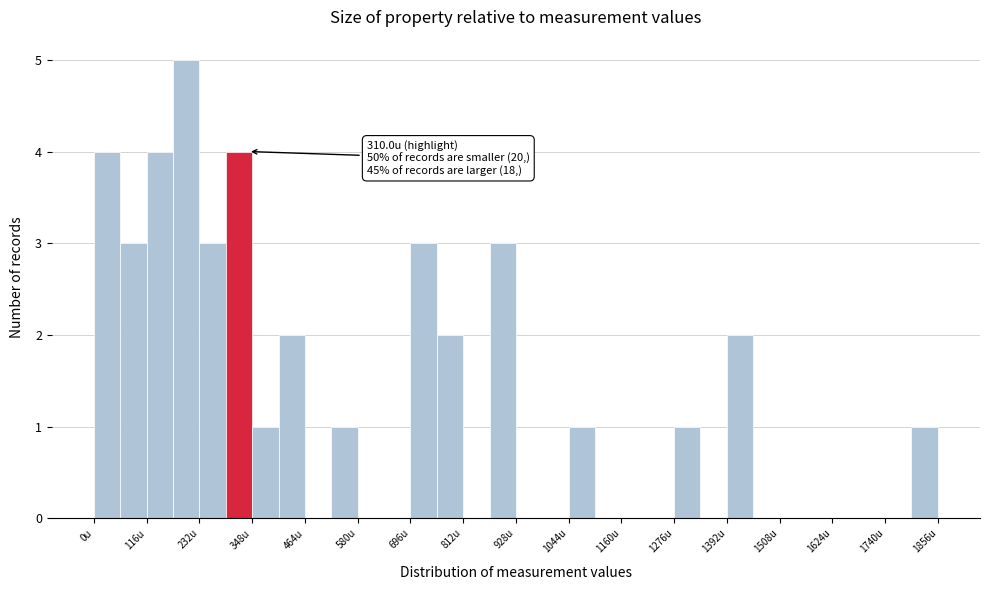

Around what value on the x-axis is the tallest bar? Give the approximate position of its centre, as read against the axis.

200